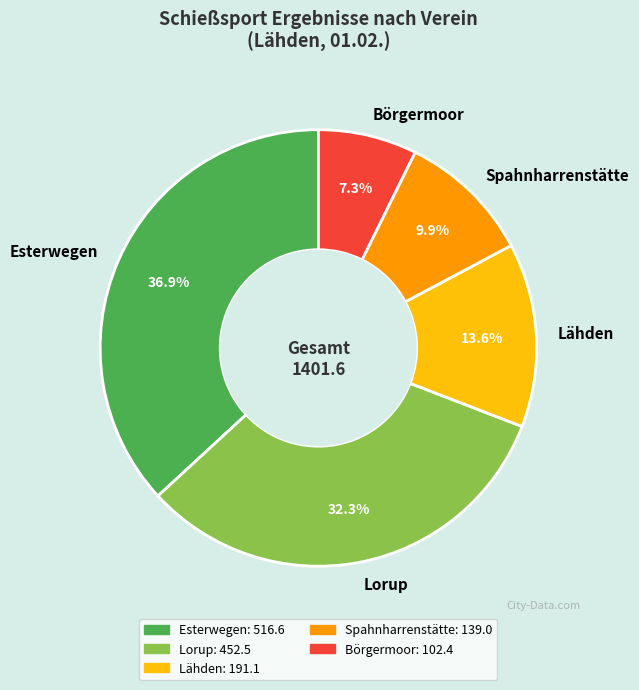

How many segments does this pie chart have?

5